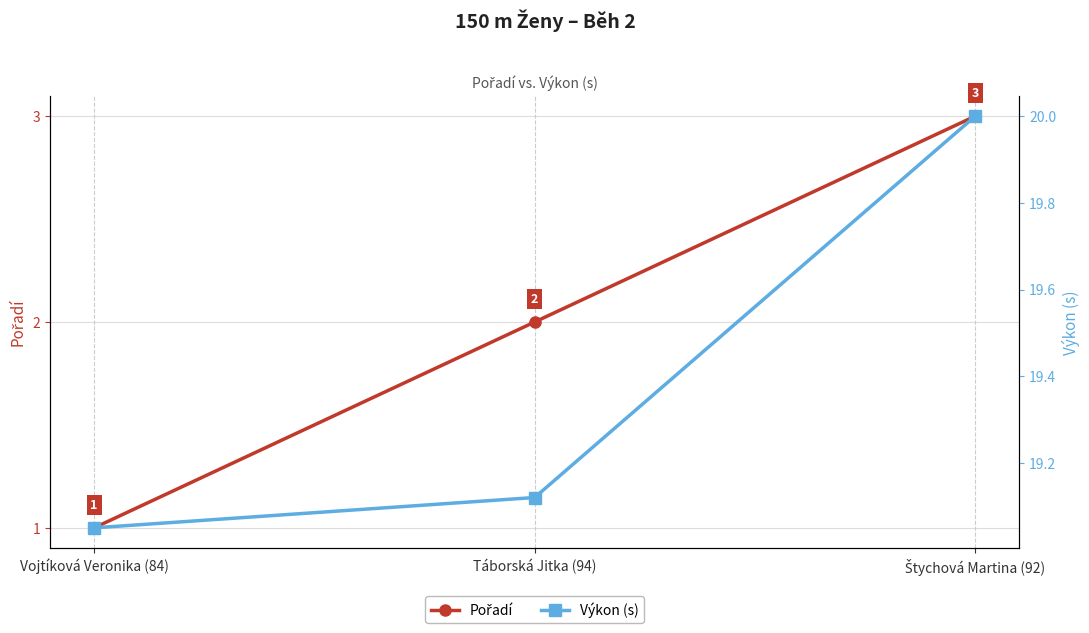

Reading left to right, transcribe all the data shown in this chart.

Pořadí: Vojtíková Veronika (84)=1.0	Táborská Jitka (94)=2.0	Štychová Martina (92)=3.0
Výkon (s): Vojtíková Veronika (84)=19.1	Táborská Jitka (94)=19.1	Štychová Martina (92)=20.0